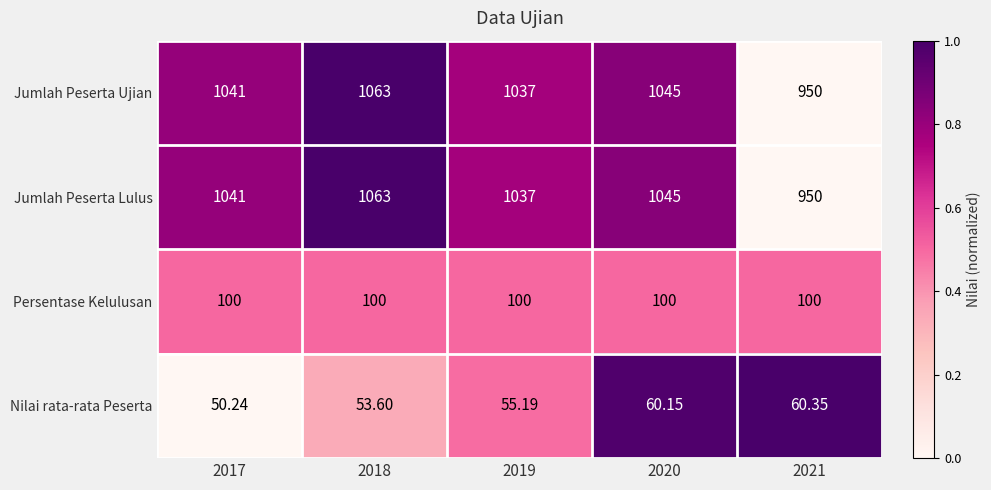

Is the value of Persentase Kelulusan at 2019 greater than the value of Nilai rata-rata Peserta at 2021?

Yes